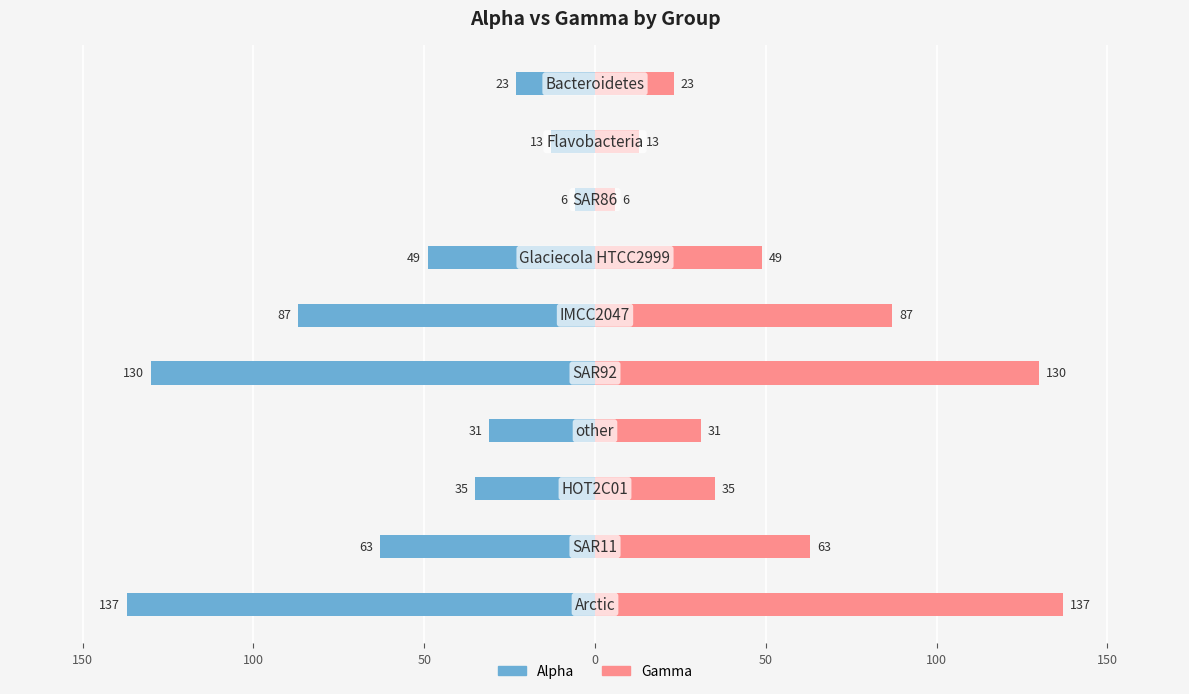

Which series has the largest range (max minus min)?

Alpha